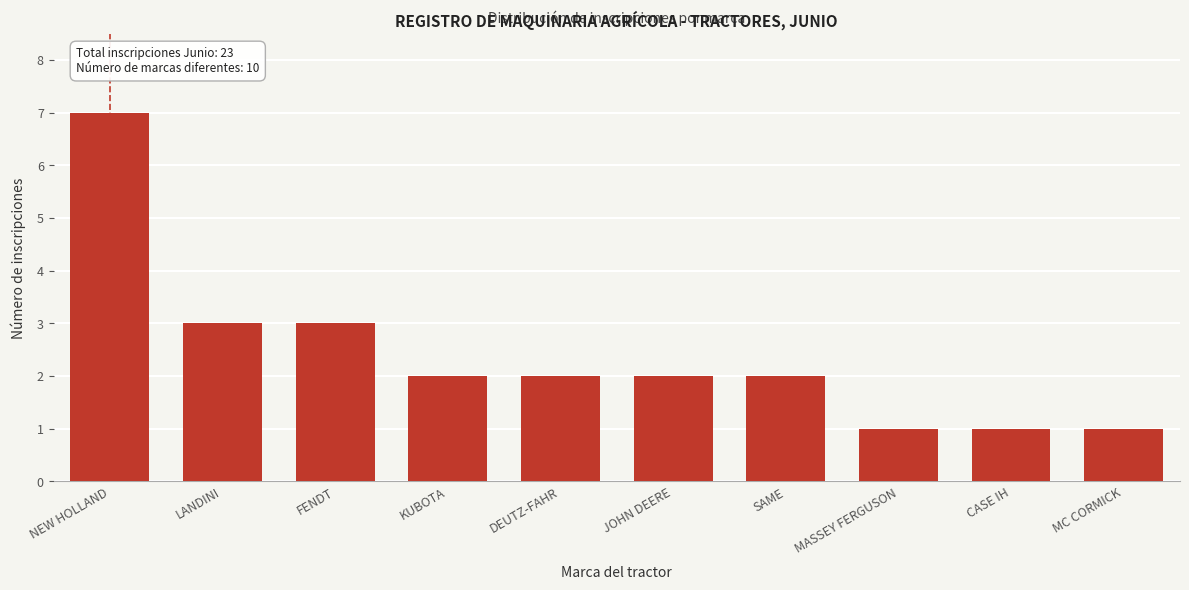

Reading left to right, list all the values displayed in this chart.

7	3	3	2	2	2	2	1	1	1